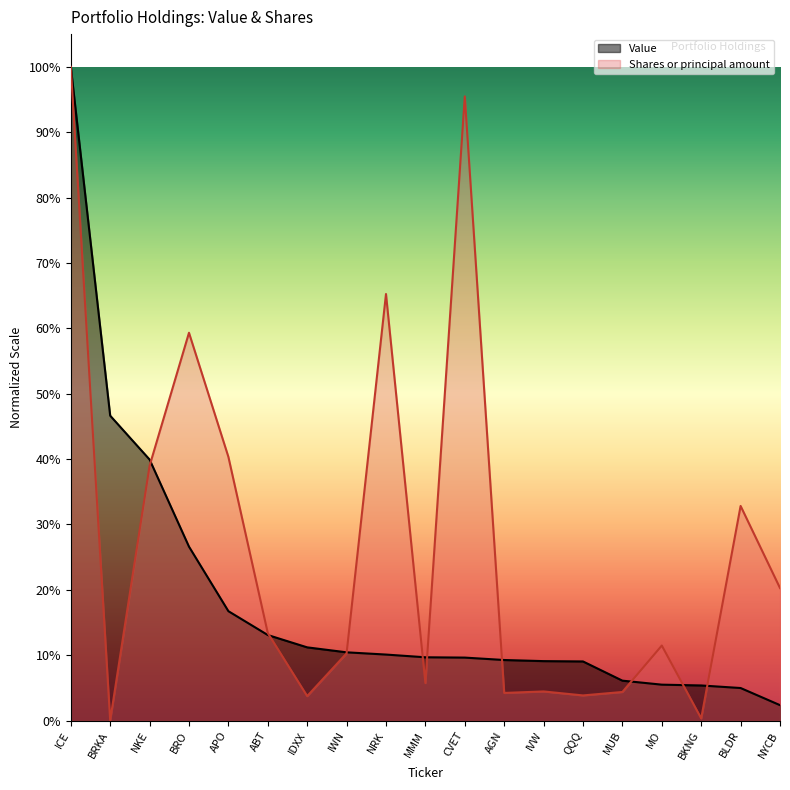

What are all the series names shown in the legend?

Value, Shares or principal amount